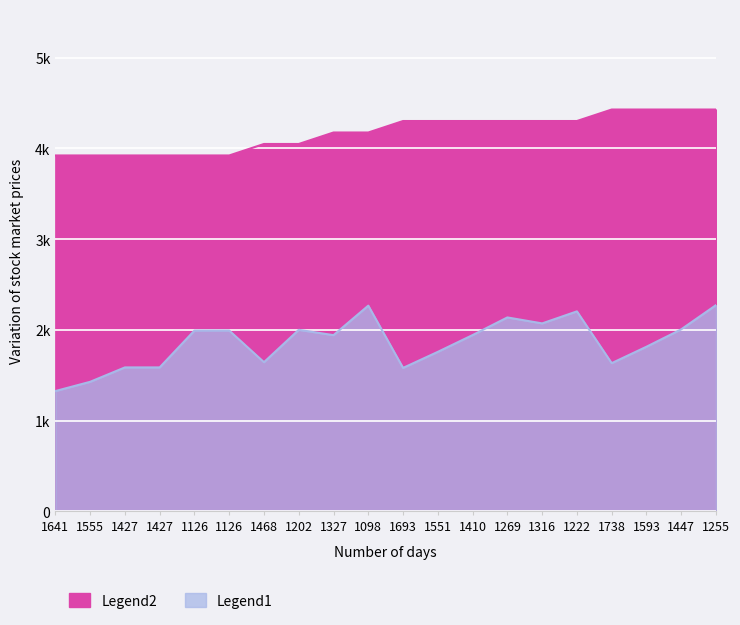

What is the value of the Legend2 point at the 1st from the left?

3920.9